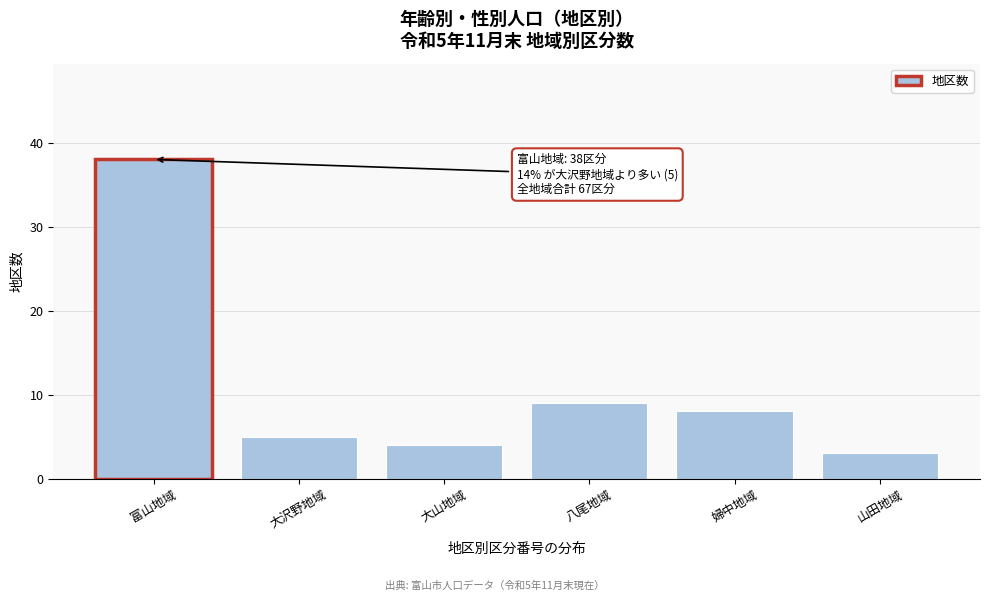

Reading left to right, what are all the values shown in this chart?

38	5	4	9	8	3